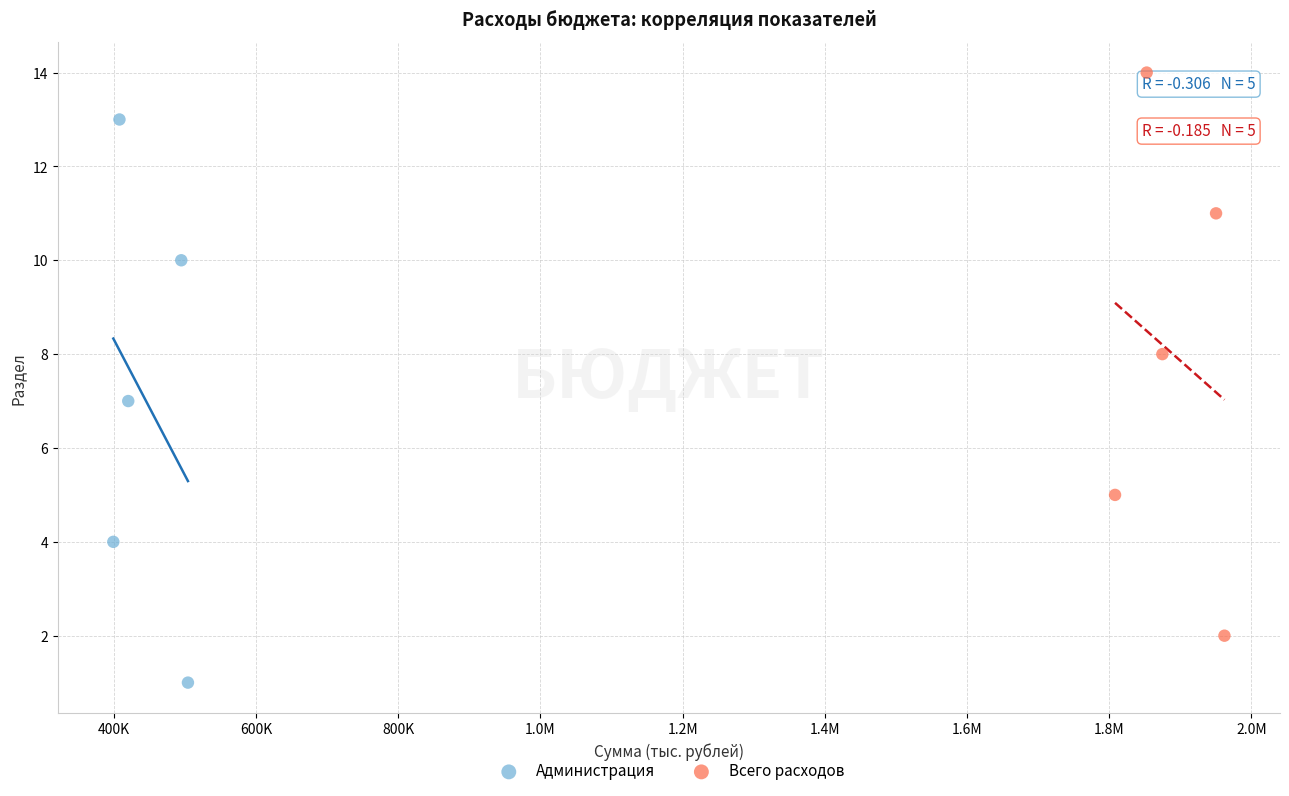

Which series reaches the minimum Y coordinate?

Администрация